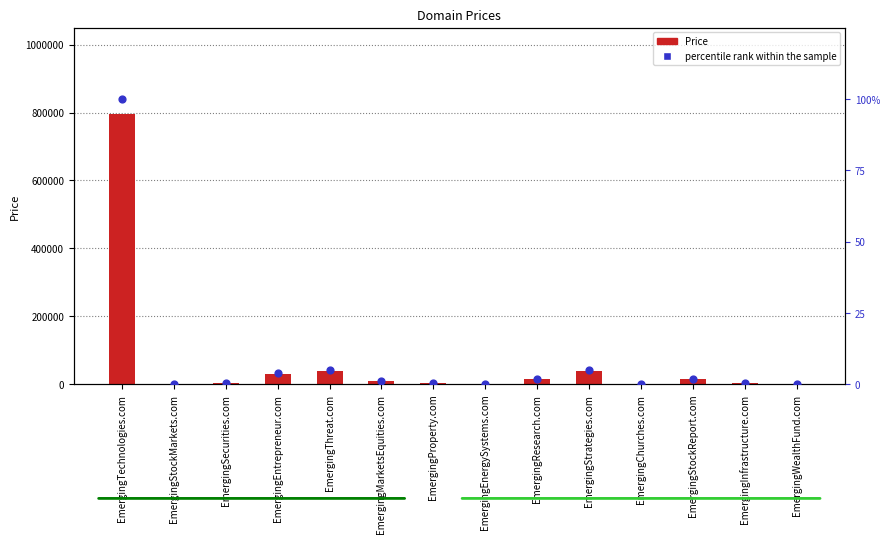

Which series has the widest spread of Y values?

Price